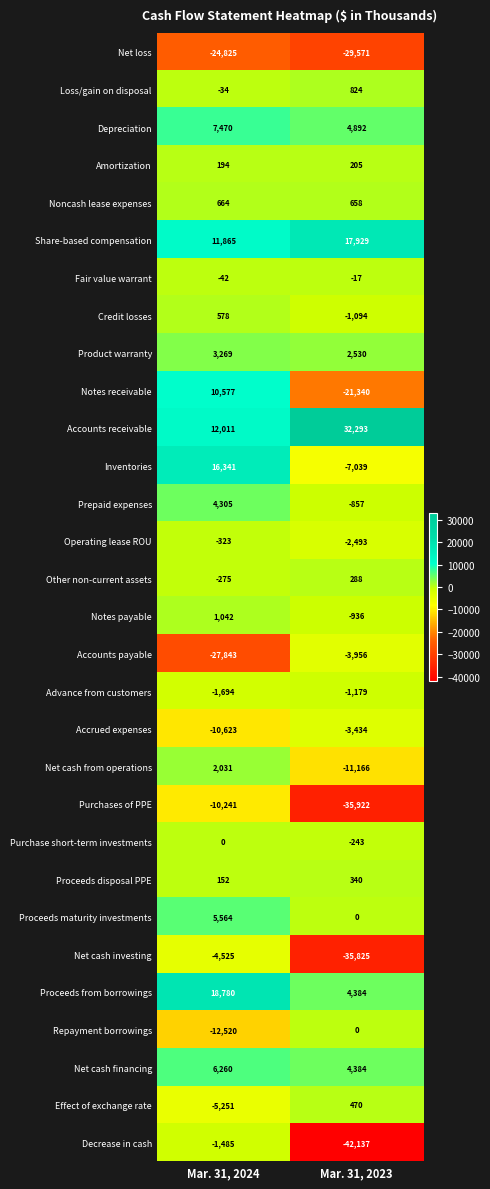

What is the maximum value shown in the chart?

32293